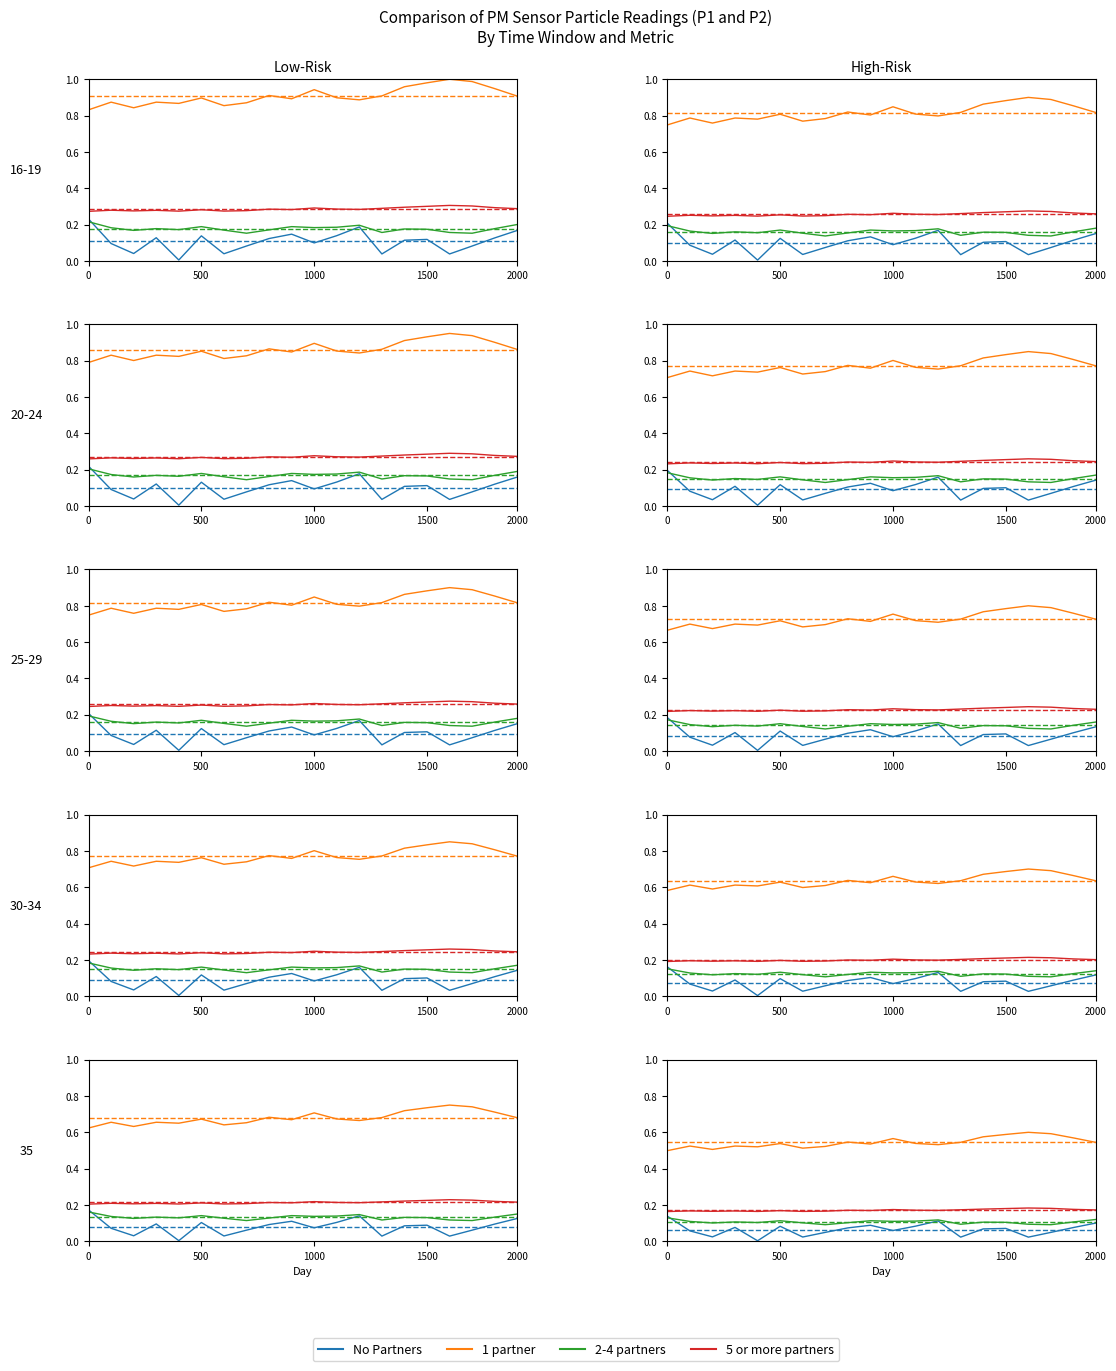

Does the chart have visible grid lines?

No